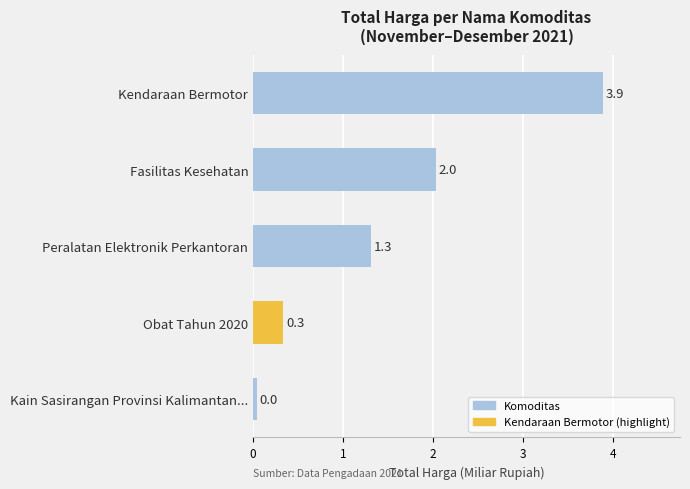

Where is the data nearest to the value 1?

Peralatan Elektronik Perkantoran